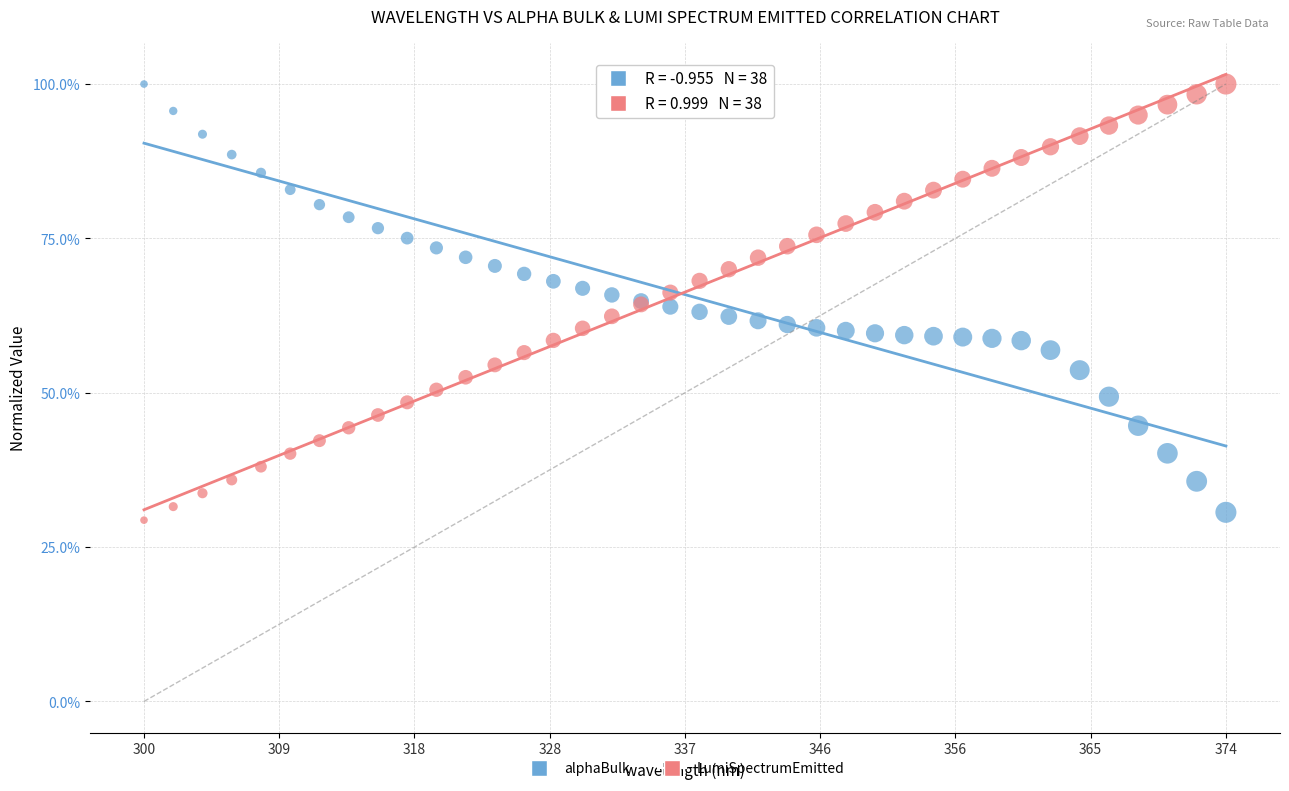

Which series reaches the minimum Y coordinate?

LumiSpectrumEmitted